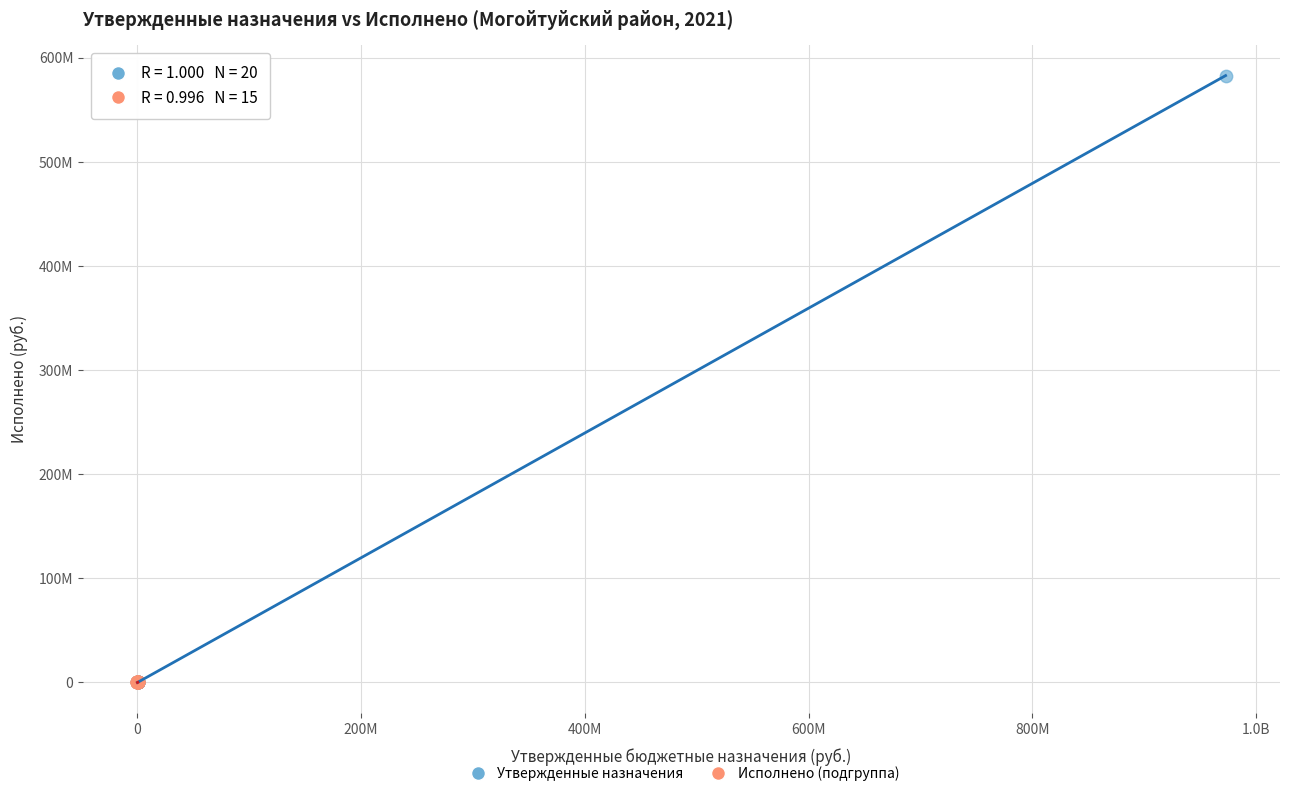

What are all the series names shown in the legend?

Утвержденные назначения, Исполнено (подгруппа)